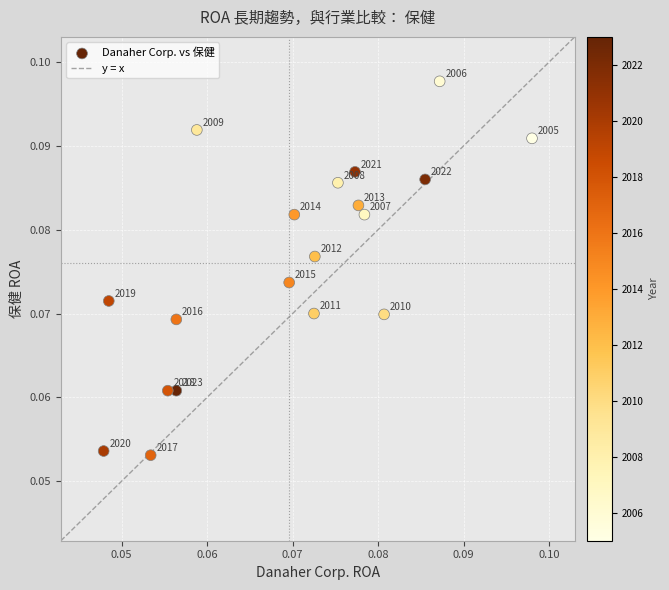

Count the number of points in this scatter plot.

19